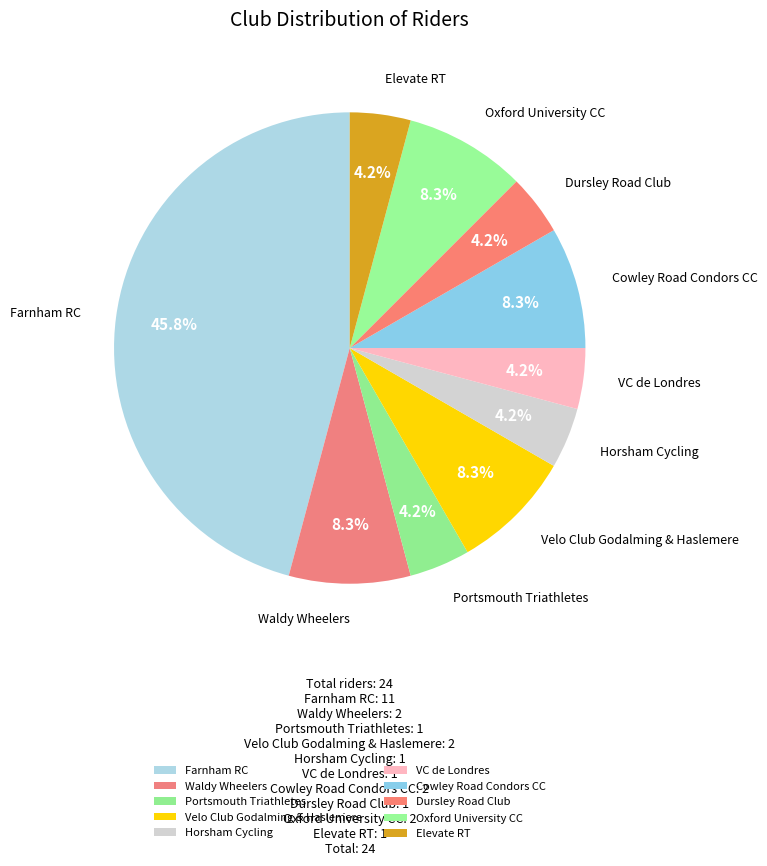

How many segments does this pie chart have?

10